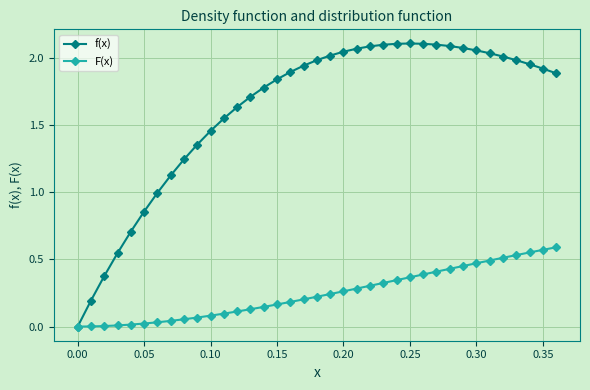

Which series has the widest spread of values?

f(x)